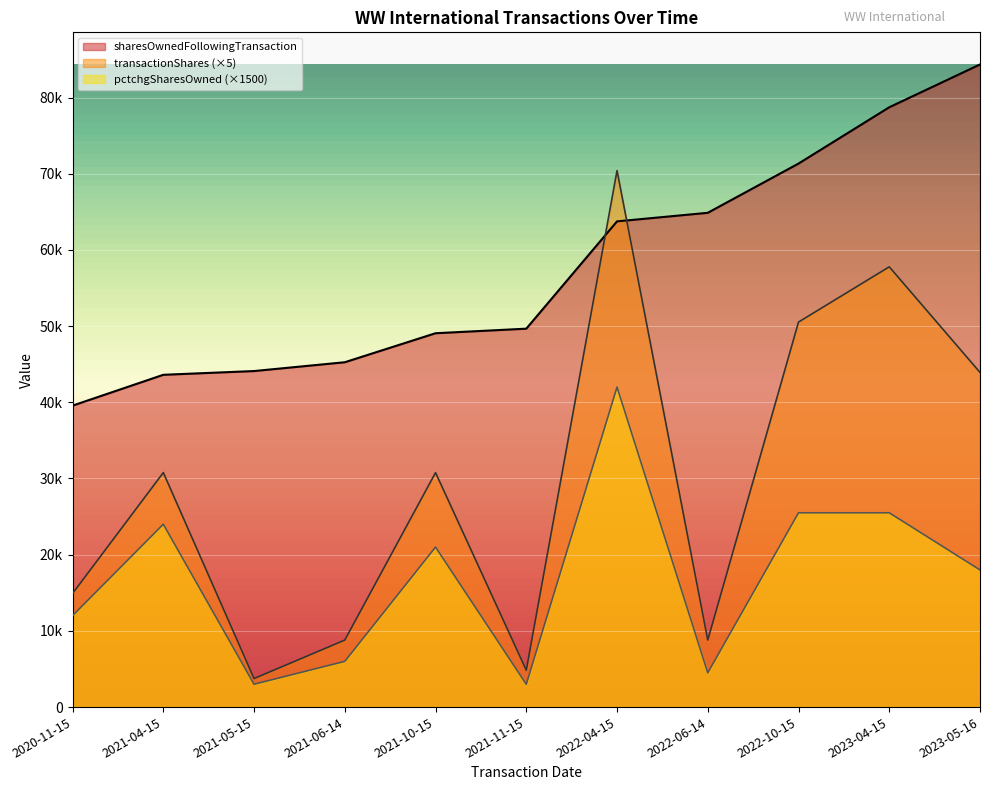

What is the minimum value for sharesOwnedFollowingTransaction?

39564